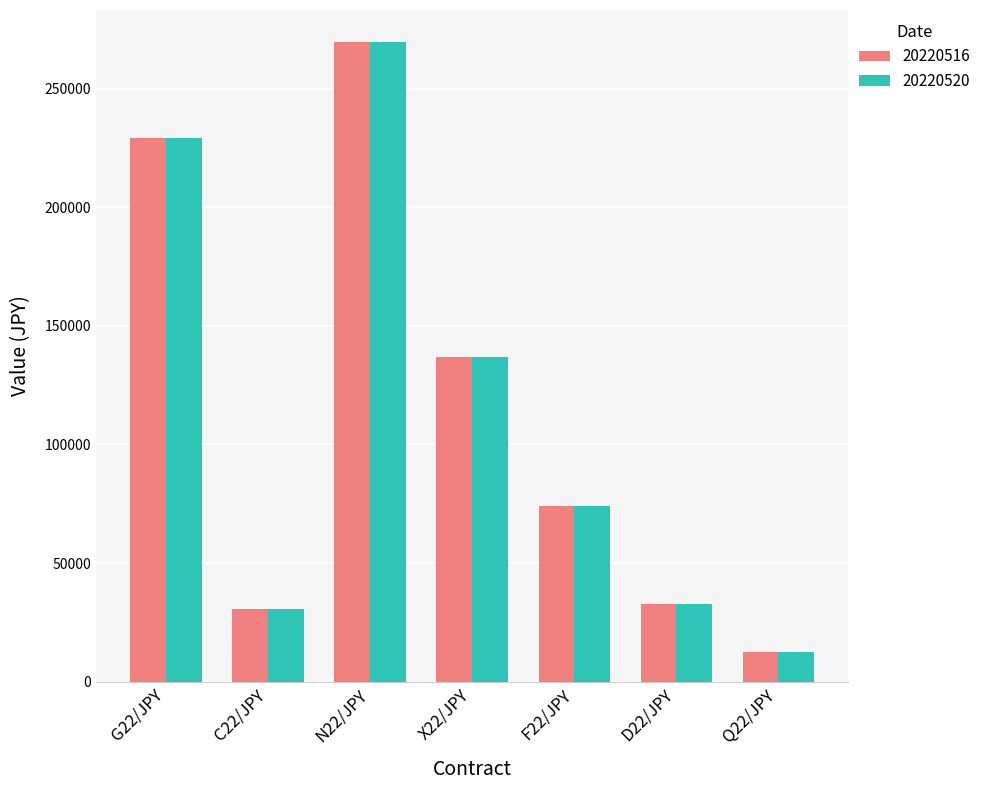

How many groups of bars are there?

7